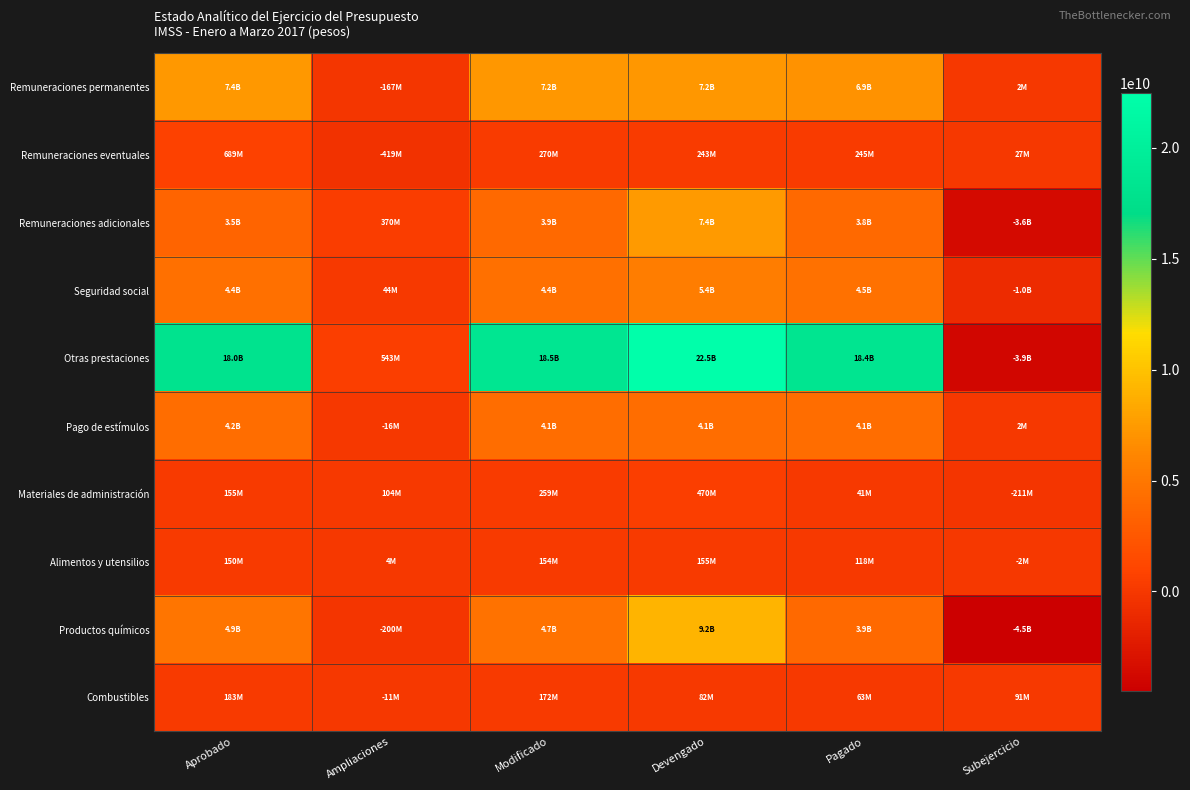

What is the difference between the highest and lowest values at Aprobado?

17836037071